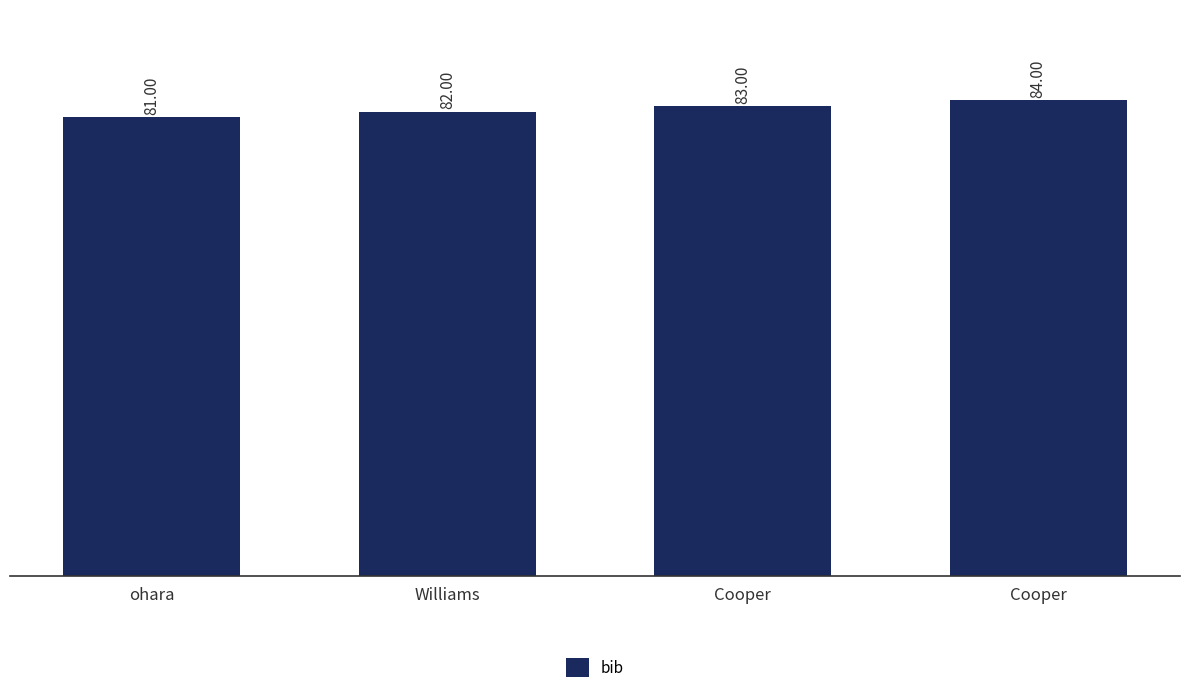

What is the difference between the values at Cooper and Cooper?

1